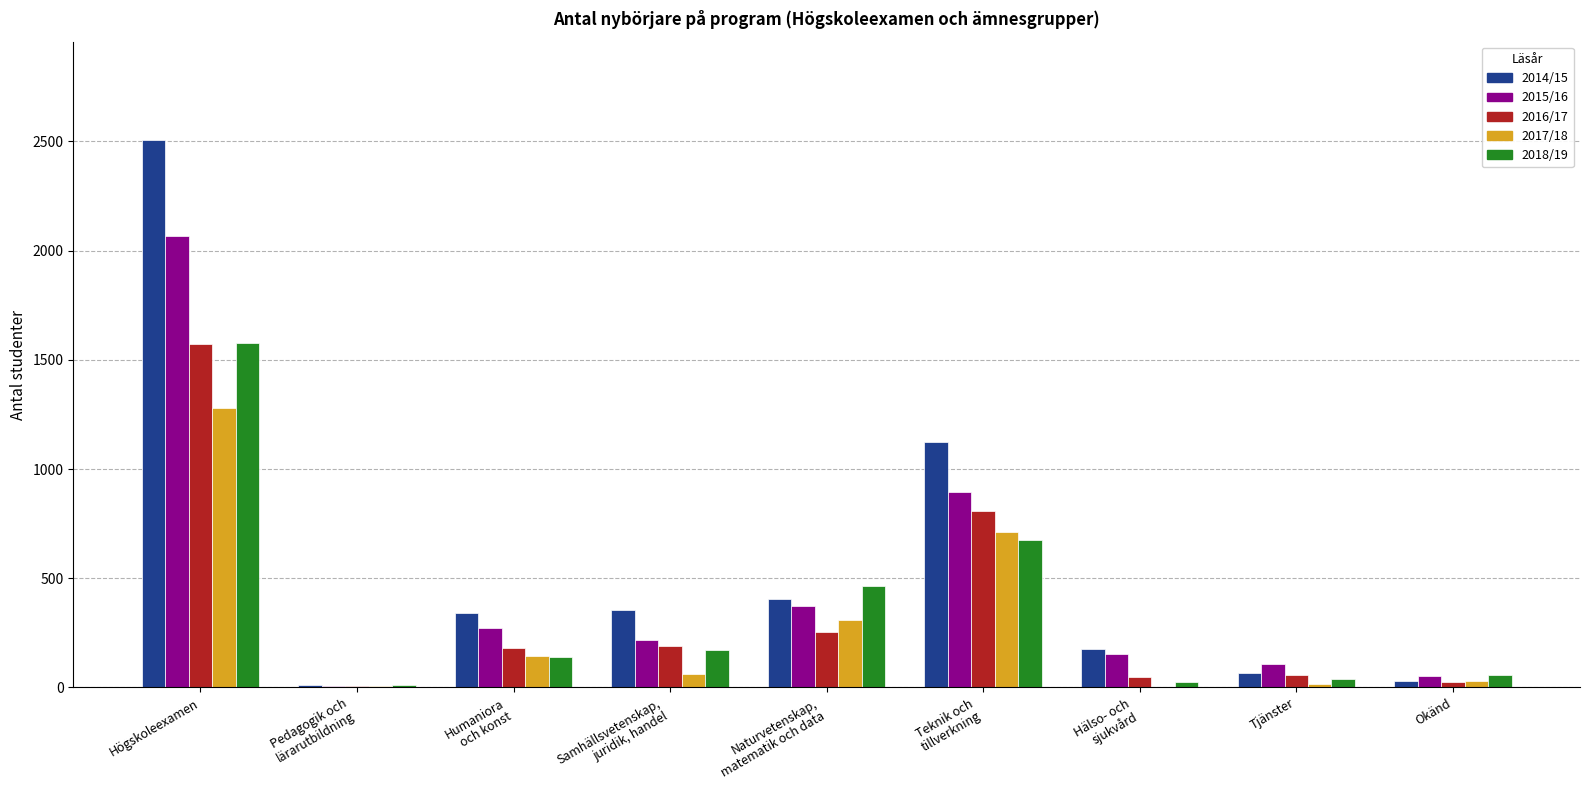

Which series has the largest total across all categories?

2014/15